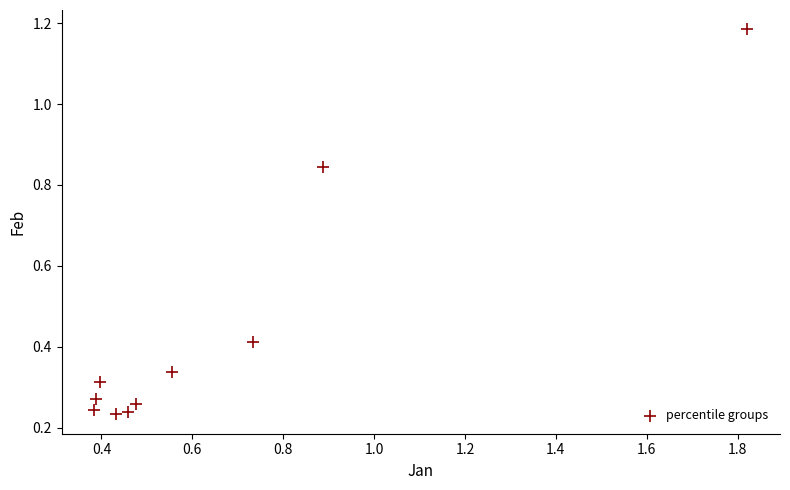

What is the range of X values (max minus min)?

1.4